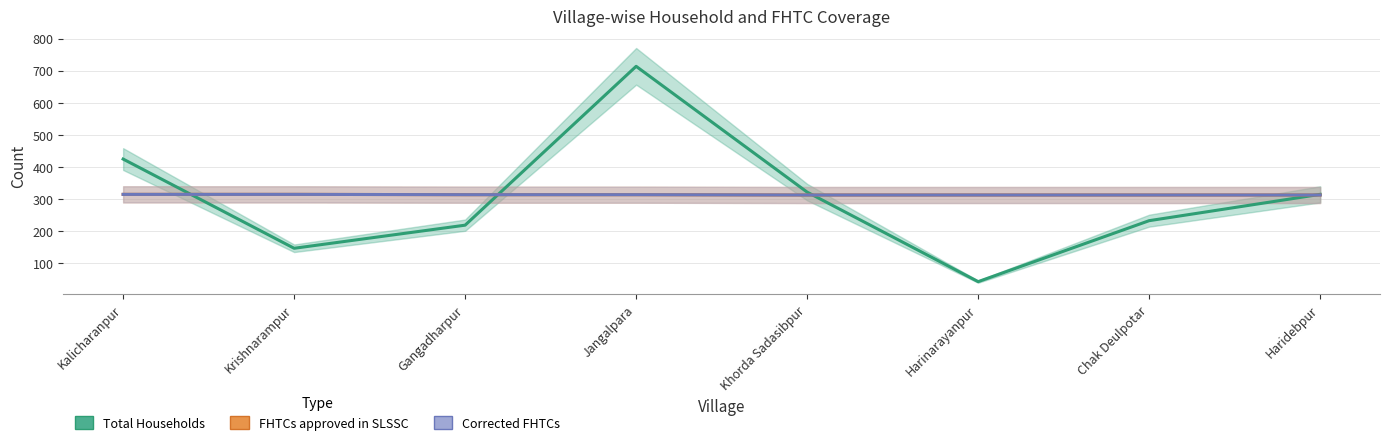

True or false: Corrected FHTCs has more than 1 points higher than both neighbors.

False